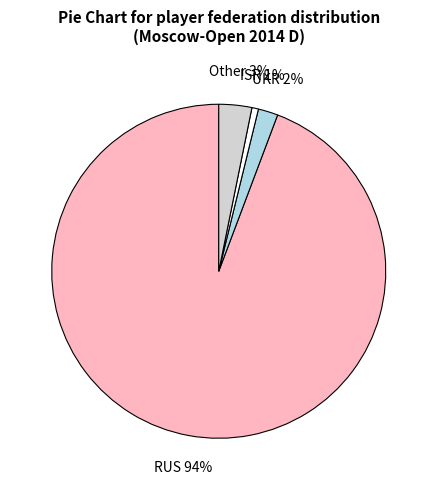

To the nearest percent, what is the average slice percentage?

25%